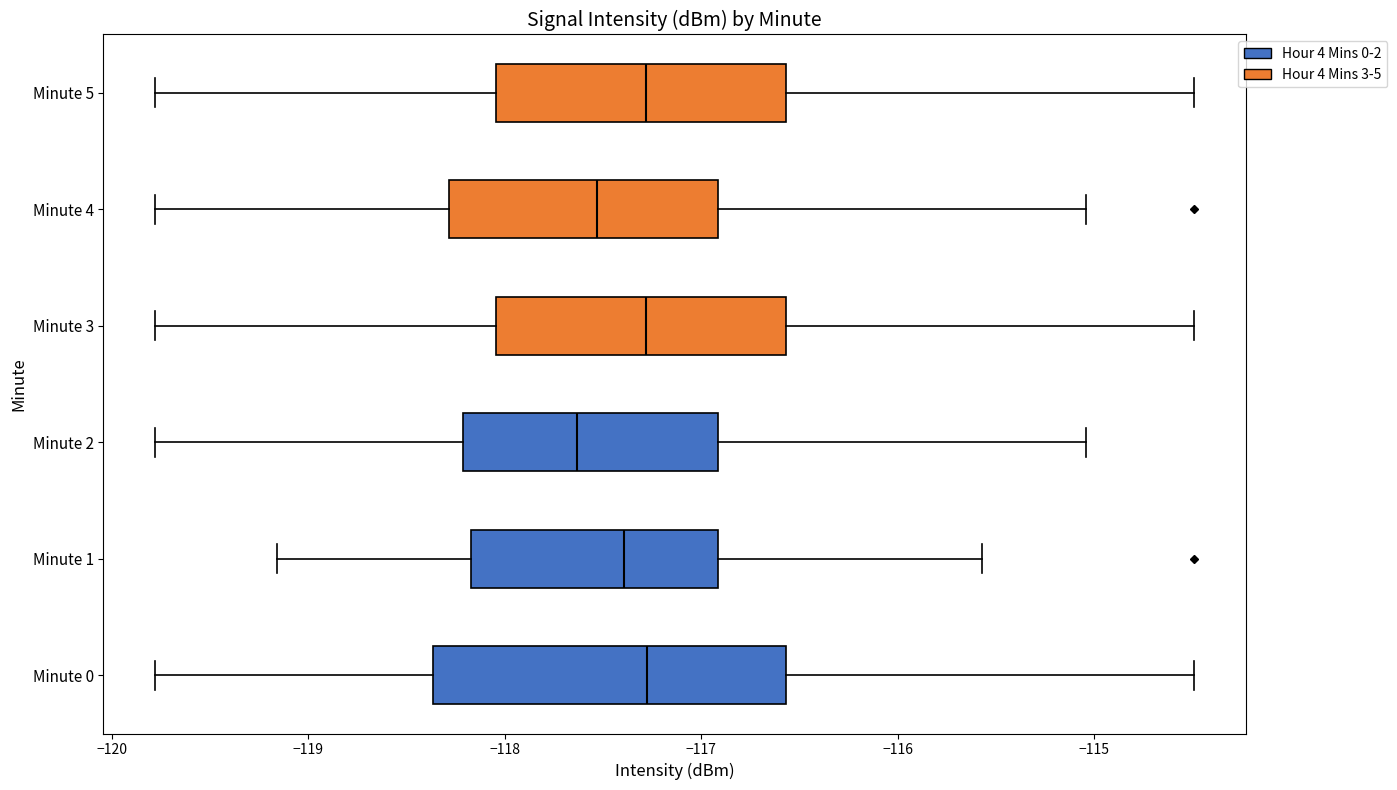

Reading bottom to top, read every box against the x-axis: the position of its median line, the range the box covers, and the ends of its whiskers. The values are not printed on the chart, so give them approximately, as read against the axis.

Minute 0: median -117.3, box -118.4 to -116.6, whiskers -119.8 to -114.5
Minute 1: median -117.4, box -118.2 to -116.9, whiskers -119.2 to -115.6
Minute 2: median -117.6, box -118.2 to -116.9, whiskers -119.8 to -115.0
Minute 3: median -117.3, box -118.0 to -116.6, whiskers -119.8 to -114.5
Minute 4: median -117.5, box -118.3 to -116.9, whiskers -119.8 to -115.0
Minute 5: median -117.3, box -118.0 to -116.6, whiskers -119.8 to -114.5